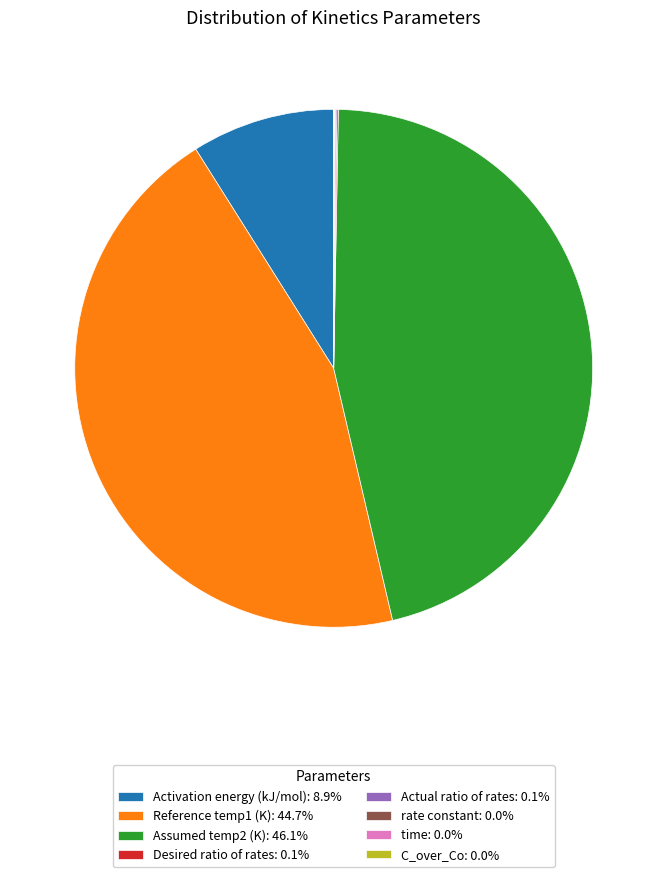

Which category has the biggest portion of the pie?

Assumed temp2 (K)